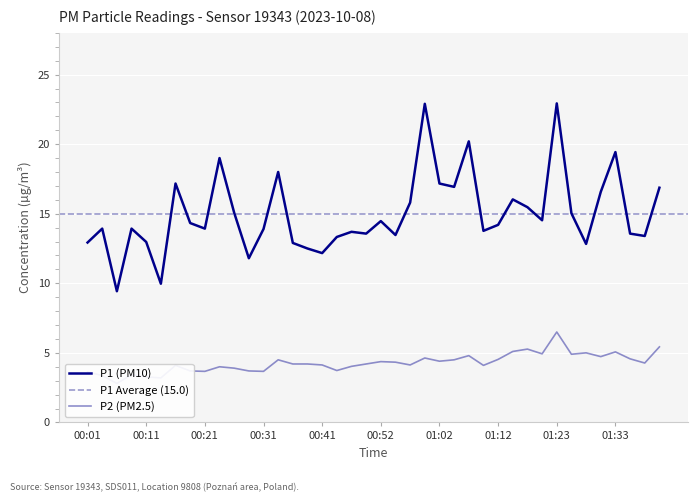

Reading right to left, what are all the values shown in this chart?

P1: 01:40=16.9	01:38=13.4	01:35=13.6	01:33=19.4	01:30=16.6	01:28=12.8	01:25=15.0	01:23=22.9	01:20=14.5	01:17=15.5	01:15=16.0	01:12=14.2	01:09=13.8	01:07=20.2	01:04=16.9	01:02=17.2	00:59=22.9	00:57=15.8	00:54=13.5	00:52=14.5	00:49=13.6	00:46=13.7	00:44=13.3	00:41=12.2	00:39=12.5	00:36=12.9	00:34=18.0	00:31=13.9	00:28=11.8	00:26=15.1	00:23=19.0	00:21=13.9	00:18=14.3	00:16=17.2	00:13=10.0	00:11=13.0	00:08=13.9	00:06=9.4	00:03=13.9	00:01=12.9
P2: 01:40=5.4	01:38=4.3	01:35=4.6	01:33=5.1	01:30=4.7	01:28=5.0	01:25=4.9	01:23=6.5	01:20=4.9	01:17=5.3	01:15=5.1	01:12=4.5	01:09=4.1	01:07=4.8	01:04=4.5	01:02=4.4	00:59=4.6	00:57=4.1	00:54=4.3	00:52=4.4	00:49=4.2	00:46=4.0	00:44=3.7	00:41=4.1	00:39=4.2	00:36=4.2	00:34=4.5	00:31=3.7	00:28=3.7	00:26=3.9	00:23=4.0	00:21=3.7	00:18=3.7	00:16=4.1	00:13=3.2	00:11=3.3	00:08=3.4	00:06=2.8	00:03=3.4	00:01=3.6